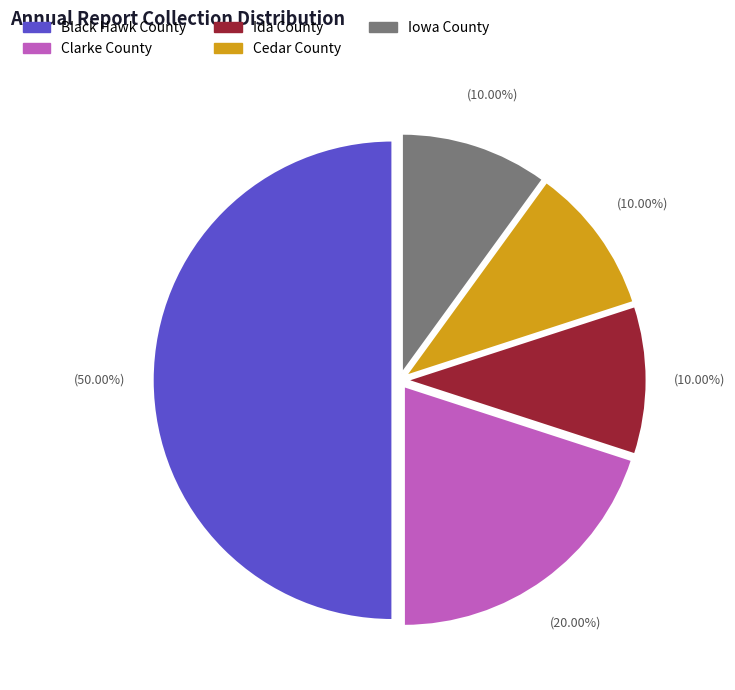

Does Cedar County represent more than half of the total?

No